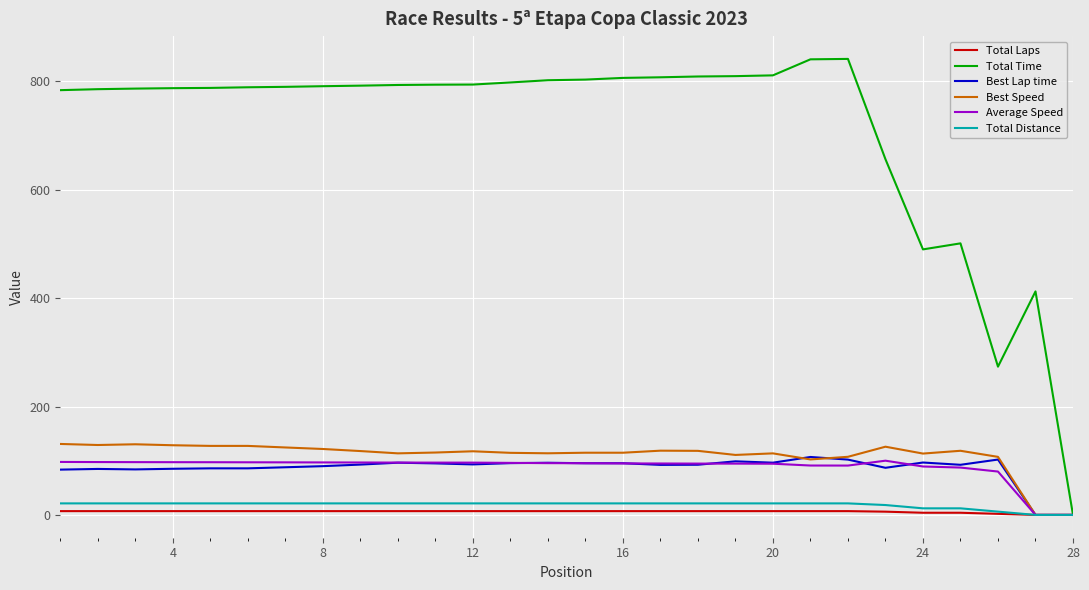

Which series has the widest spread of values?

Total Time